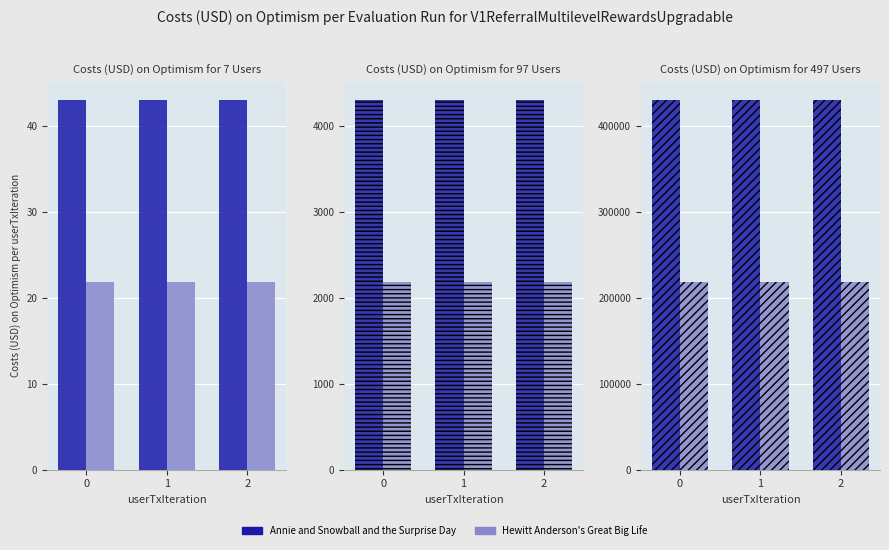

At how many categories does at least one series exceed 285104?

3